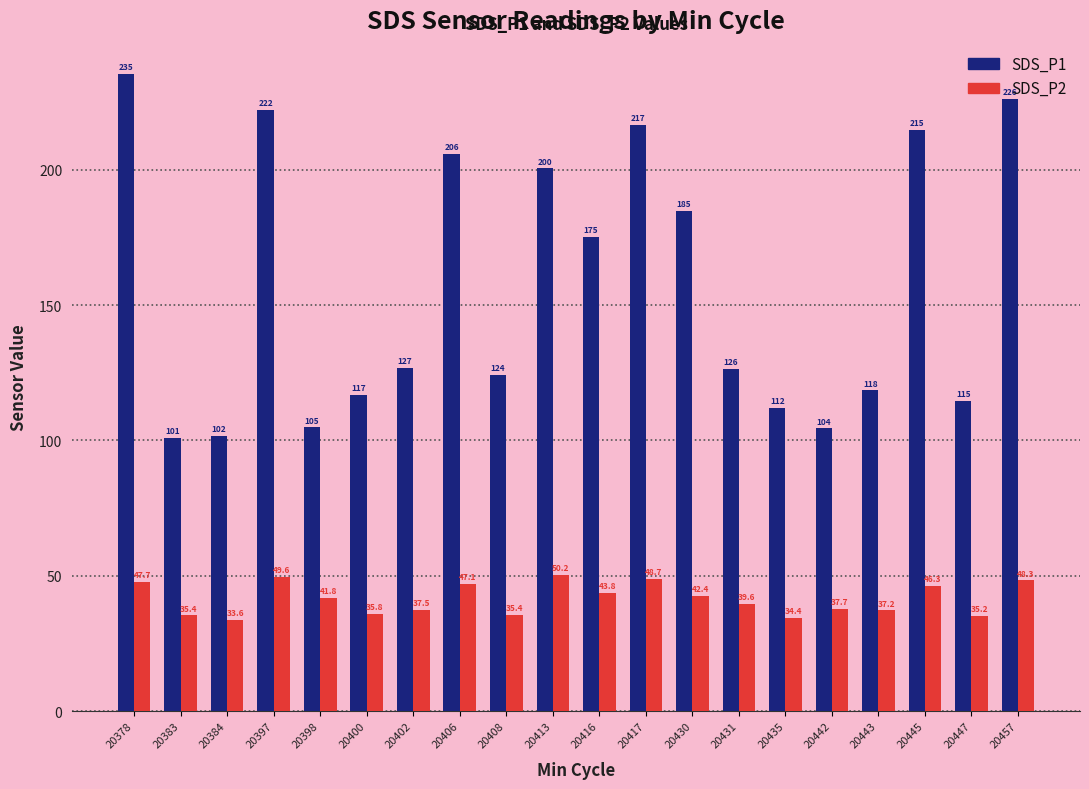

What is the value of the SDS_P1 bar at the 20th from the left?

226.1